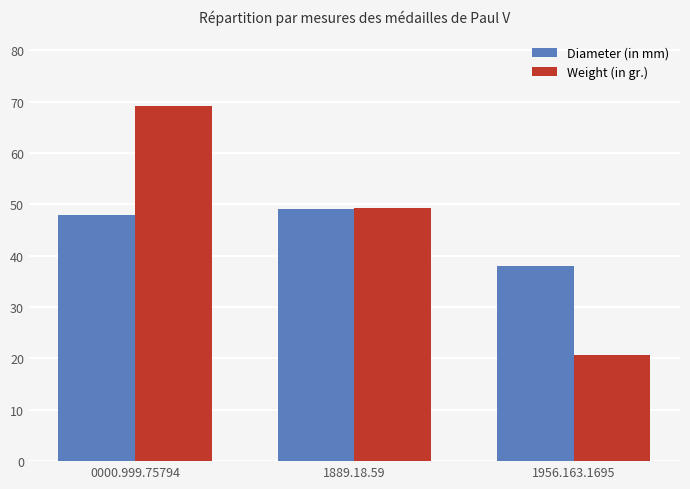

At which label does Weight (in gr.) reach its minimum?

1956.163.1695